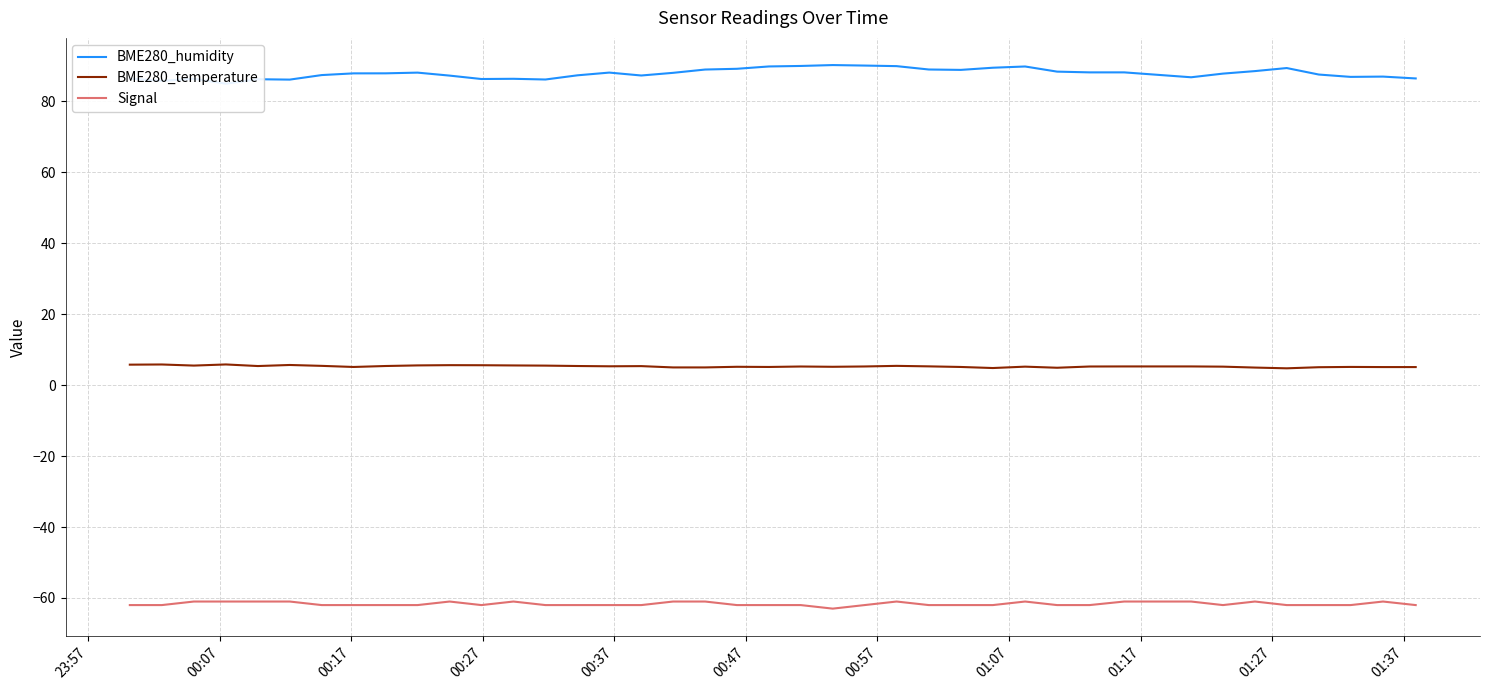

True or false: Signal and BME280_temperature intersect in this chart.

False